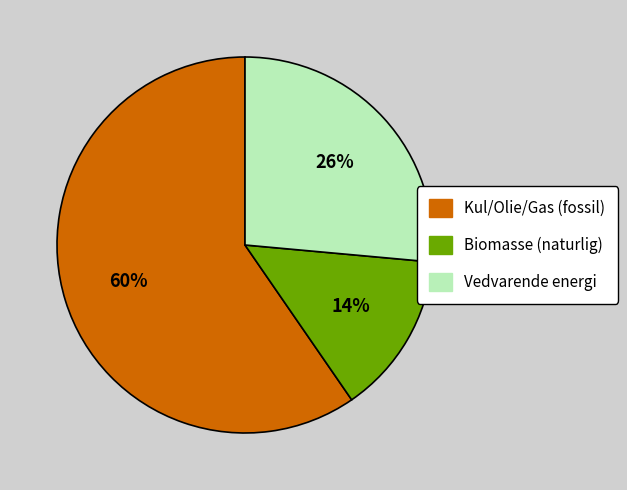

To the nearest percent, what percentage of the pie is Kul/Olie/Gas (fossil)?

60%